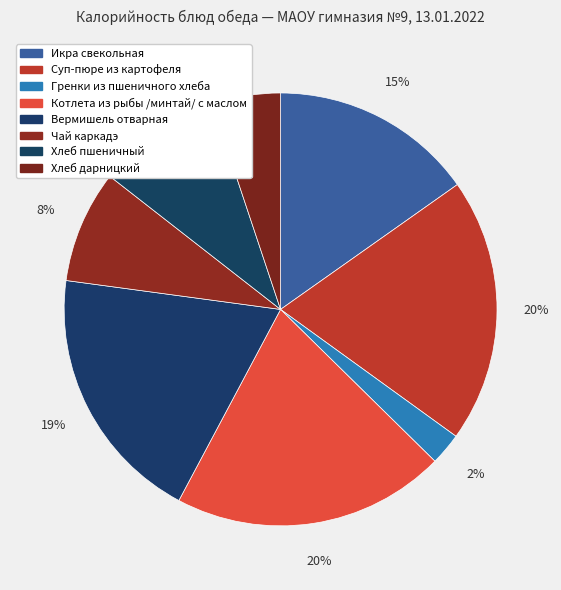

How many segments does this pie chart have?

8